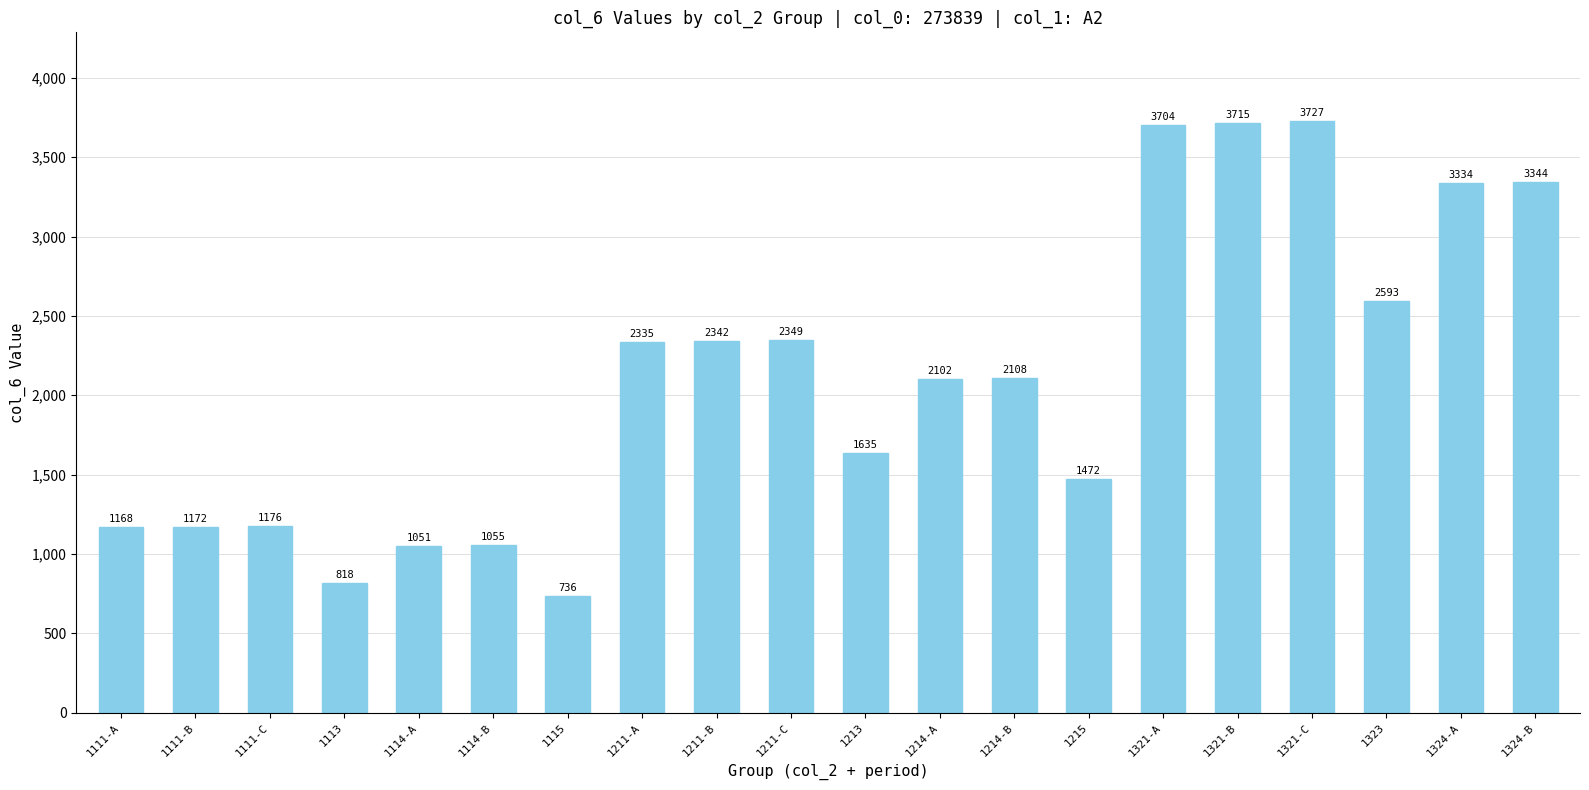

Read the value at 1321-A.

3704